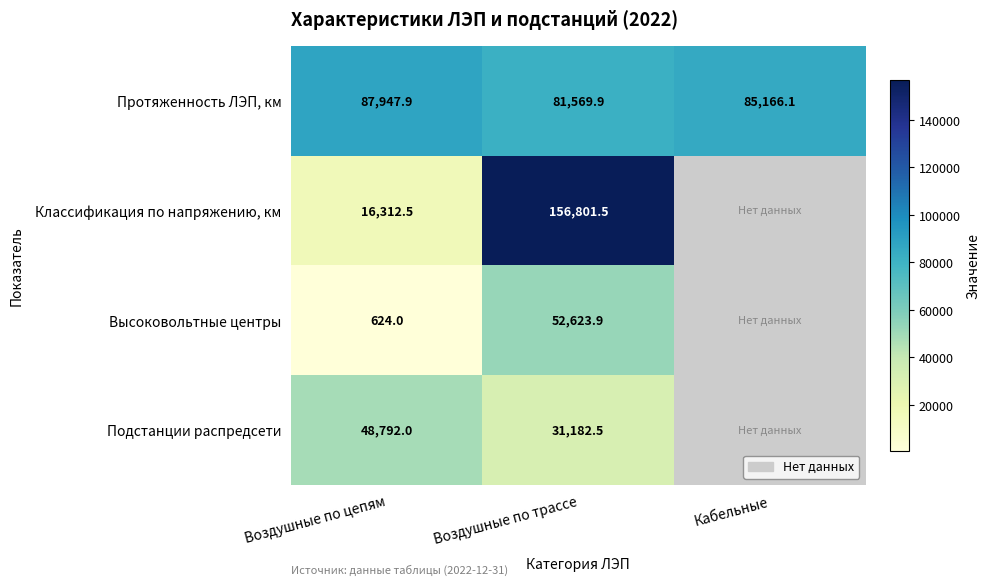

The value of Подстанции распредсети at Воздушные по цепям is 48792.0. True or false?

True